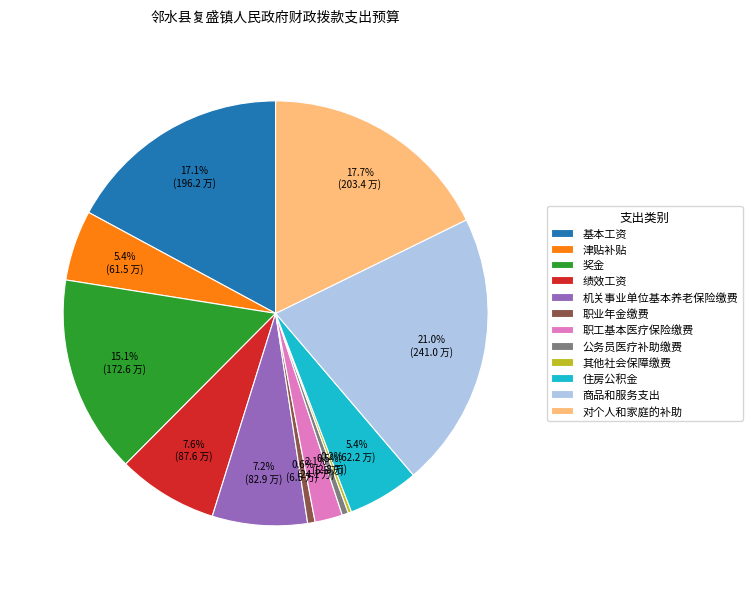

Between 对个人和家庭的补助 and 公务员医疗补助缴费, which is larger?

对个人和家庭的补助